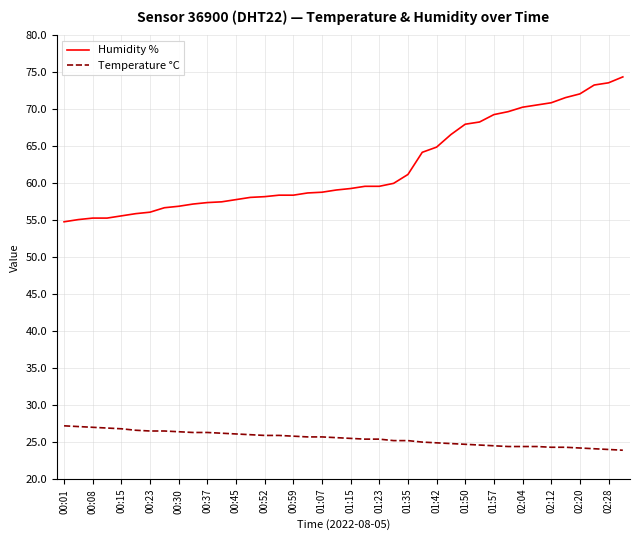

Rank the series by their average value, from highest to lowest.

Humidity %, Temperature °C